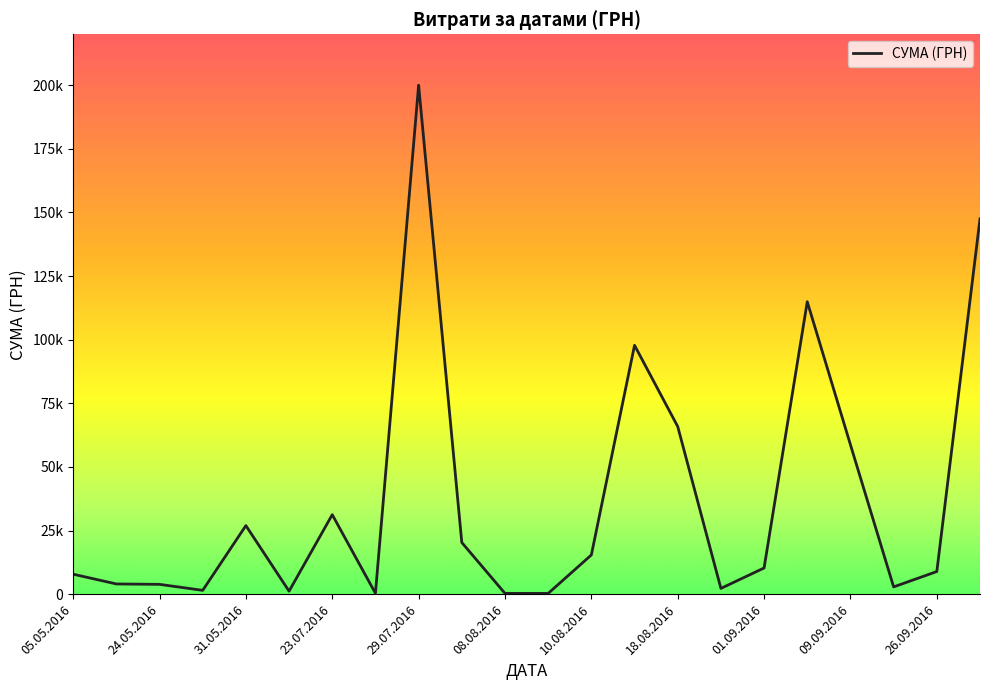

Is this an area chart (filled region under the line)?

No